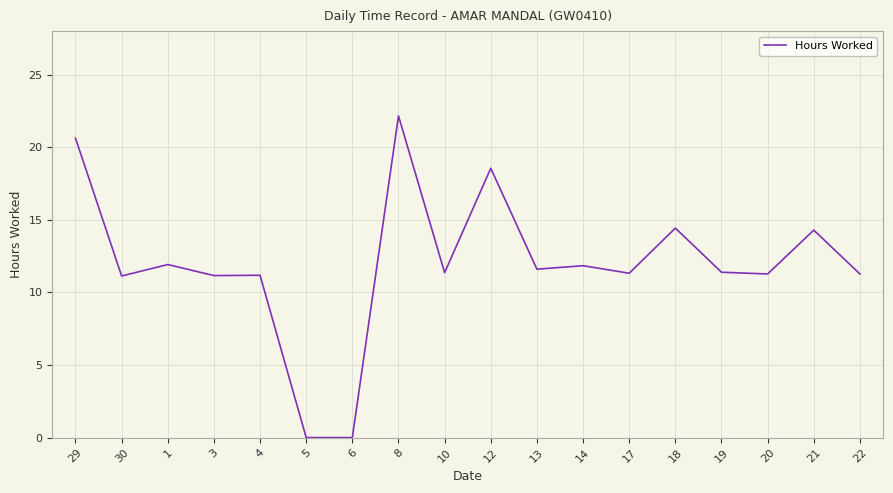

True or false: the data shows 2.7 at 22.

False